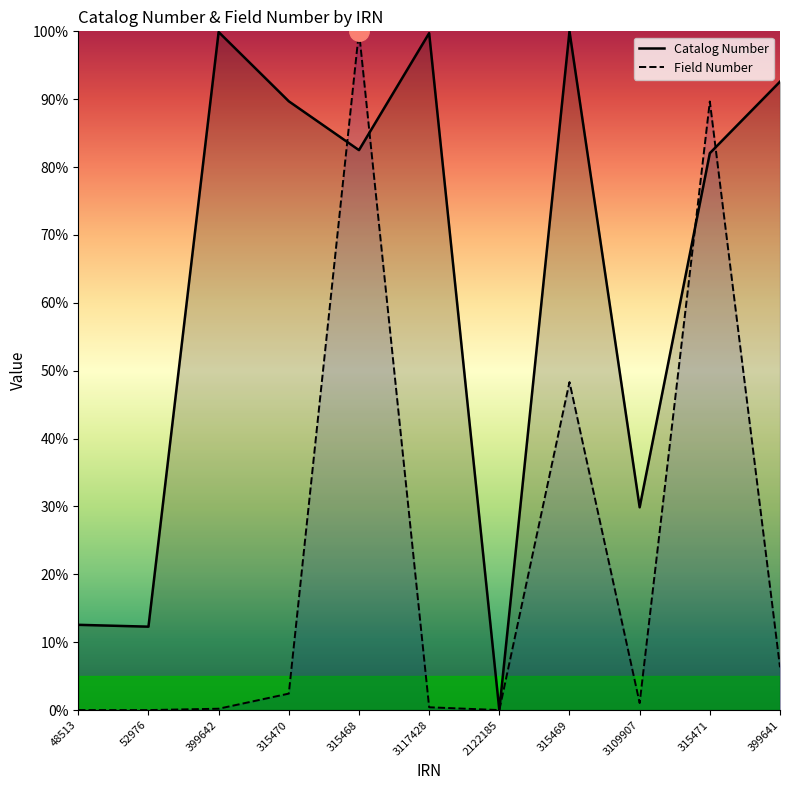

Reading left to right, extract all data points from this chart.

Catalog Number: 48513=12.6	52976=12.3	399642=99.9	315470=89.7	315468=82.5	3117428=99.7	2122185=0.0	315469=100.0	3109907=29.9	315471=82.0	399641=92.6
Field Number: 48513=0.0	52976=0.0	399642=0.2	315470=2.4	315468=100.0	3117428=0.4	2122185=0.0	315469=48.3	3109907=1.0	315471=89.7	399641=6.3